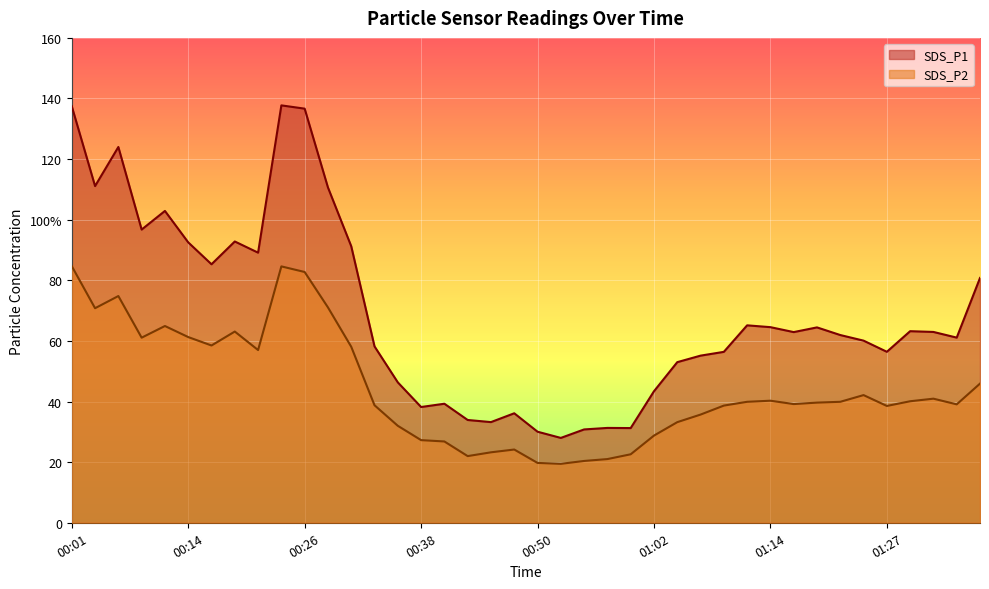

True or false: SDS_P1 and SDS_P2 cross at least once.

False